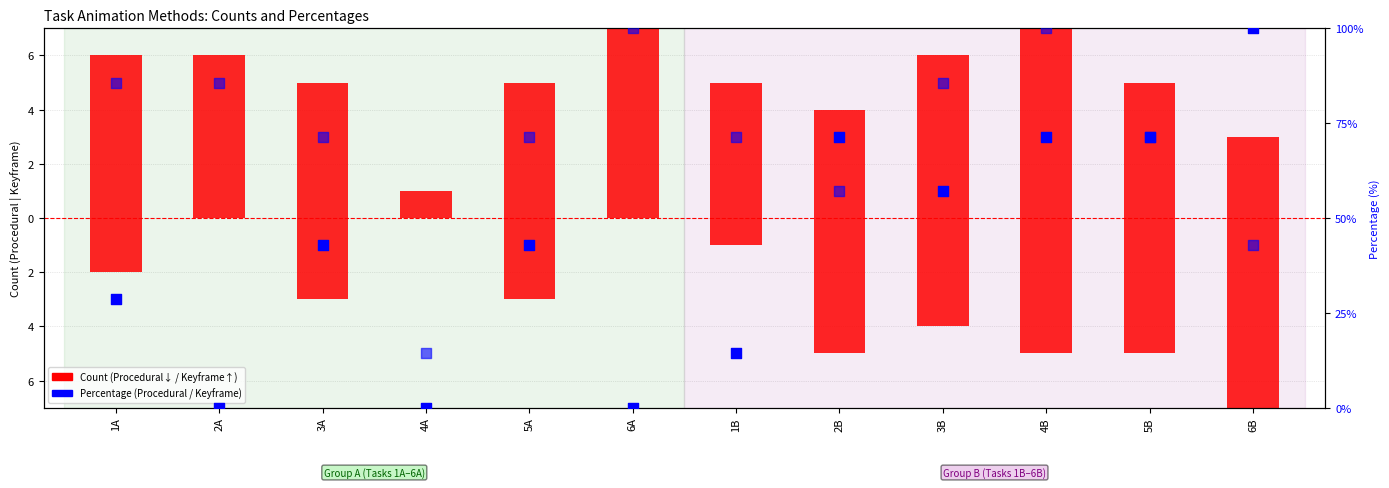

Which series has the widest spread of Y values?

Procedural %